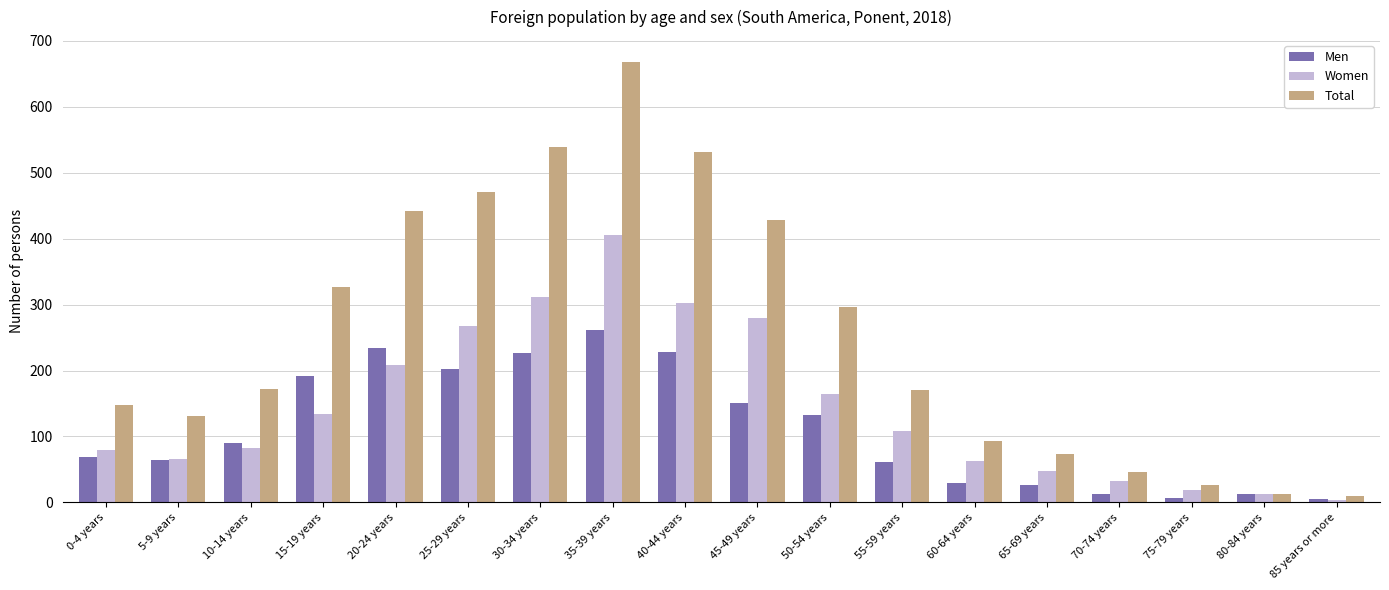

Are the bars horizontal?

No